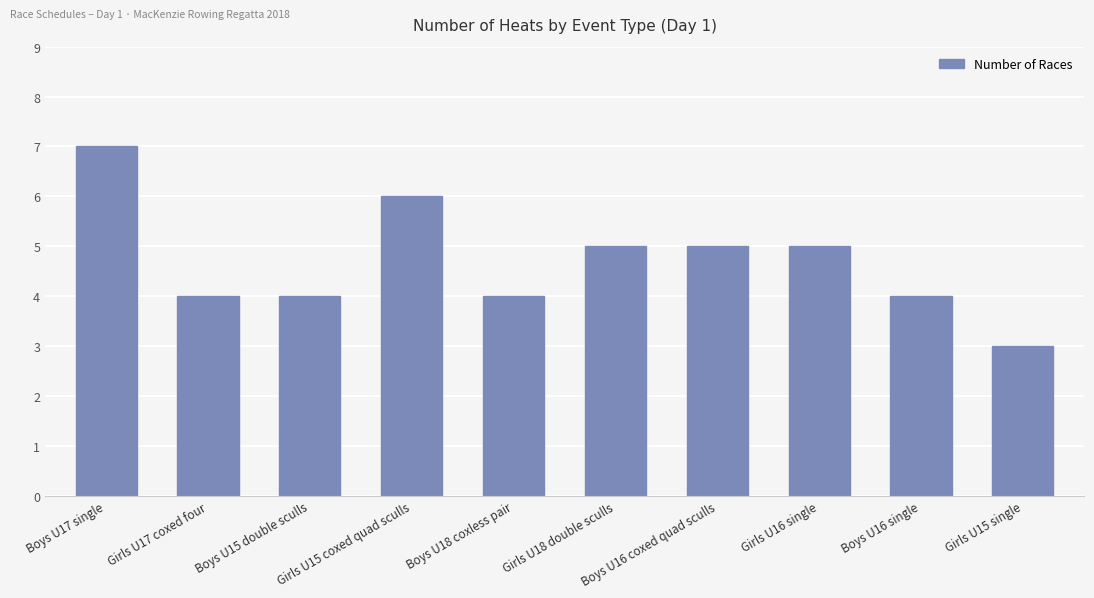

Reading left to right, list all the values displayed in this chart.

Boys U17 single=7	Girls U17 coxed four=4	Boys U15 double sculls=4	Girls U15 coxed quad sculls=6	Boys U18 coxless pair=4	Girls U18 double sculls=5	Boys U16 coxed quad sculls=5	Girls U16 single=5	Boys U16 single=4	Girls U15 single=3